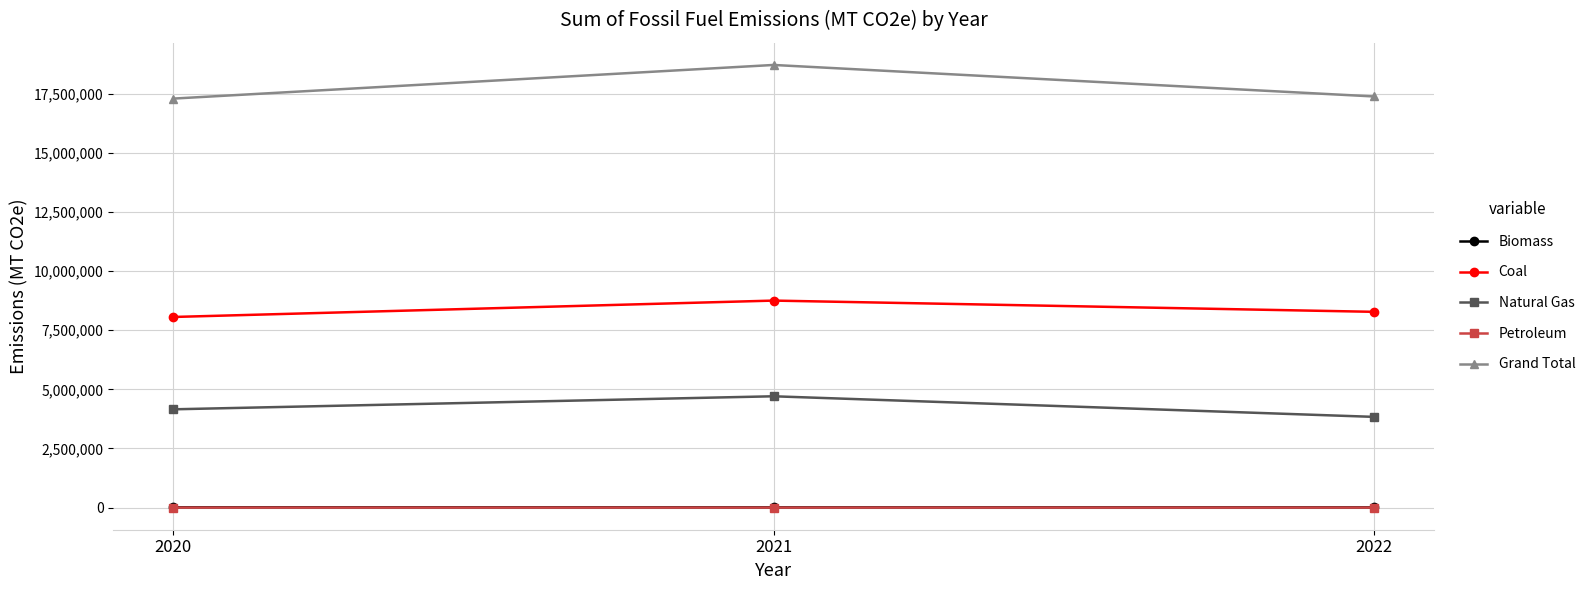

List the labels in order of Natural Gas value, smallest first.

2022, 2020, 2021